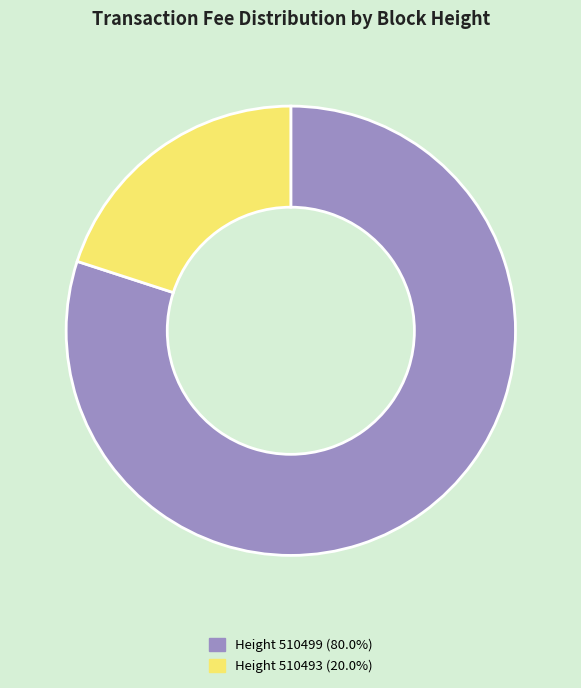

Do Height 510499 (80.0%) and Height 510493 (20.0%) together represent more than half of the pie?

Yes